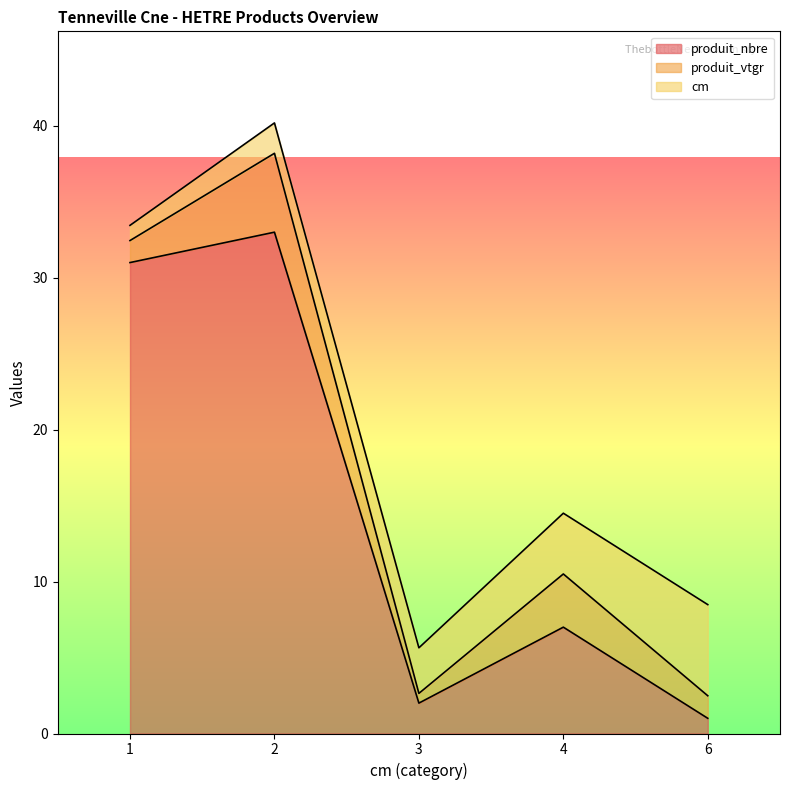

Reading left to right, extract all data points from this chart.

produit_nbre: 31.0	33.0	2.0	7.0	1.0
produit_vtgr: 1.4	5.2	0.6	3.5	1.5
cm: 1.0	2.0	3.0	4.0	6.0